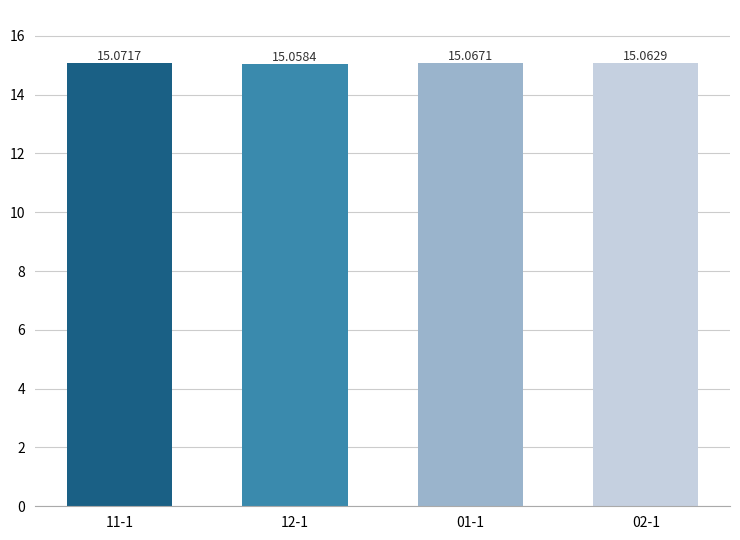

List the labels in order of value, smallest first.

12-1, 02-1, 01-1, 11-1